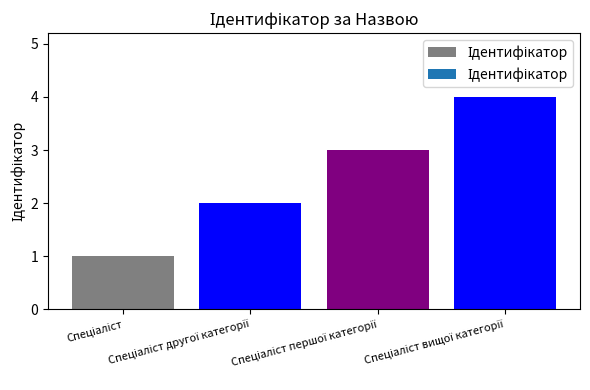

Does the chart contain any negative values?

No